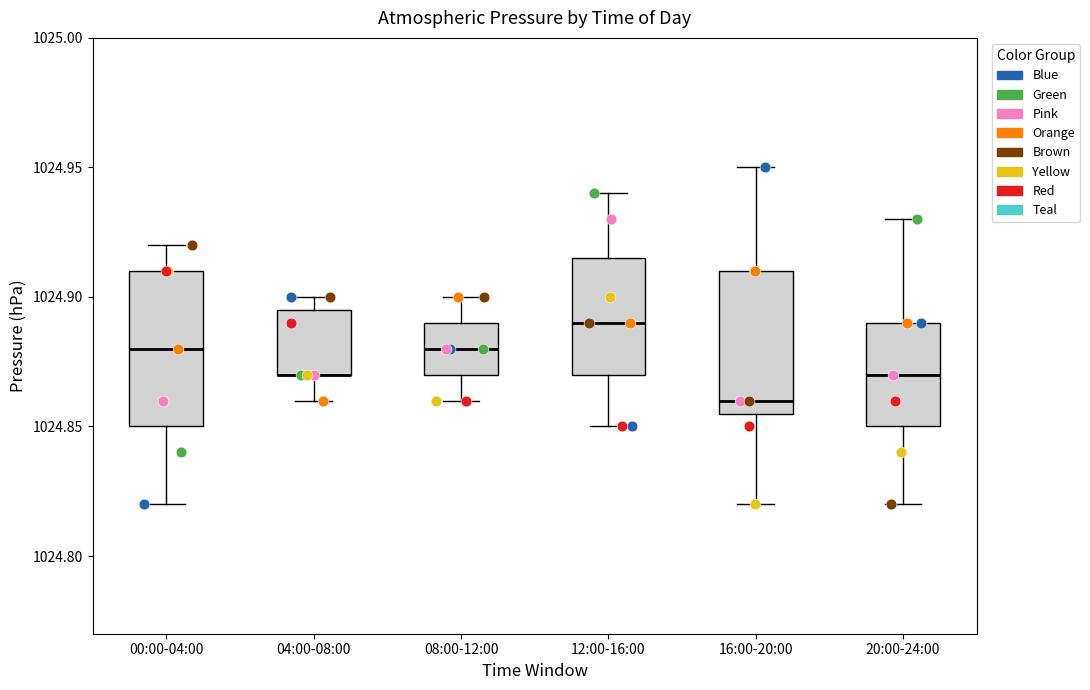

Where is the lower edge of the box for 04:00-08:00 on the y-axis? The values are not printed on the chart, so give them approximately, as read against the axis.

1024.870